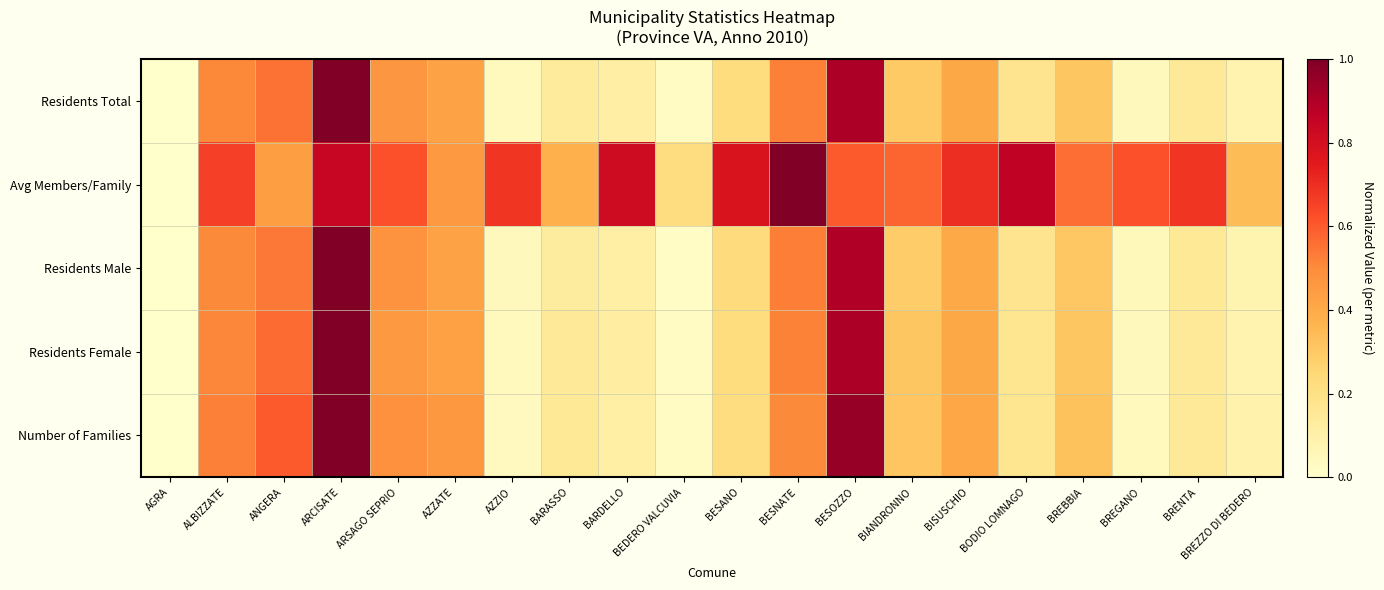

Which series has the largest total across all categories?

Avg Members/Family